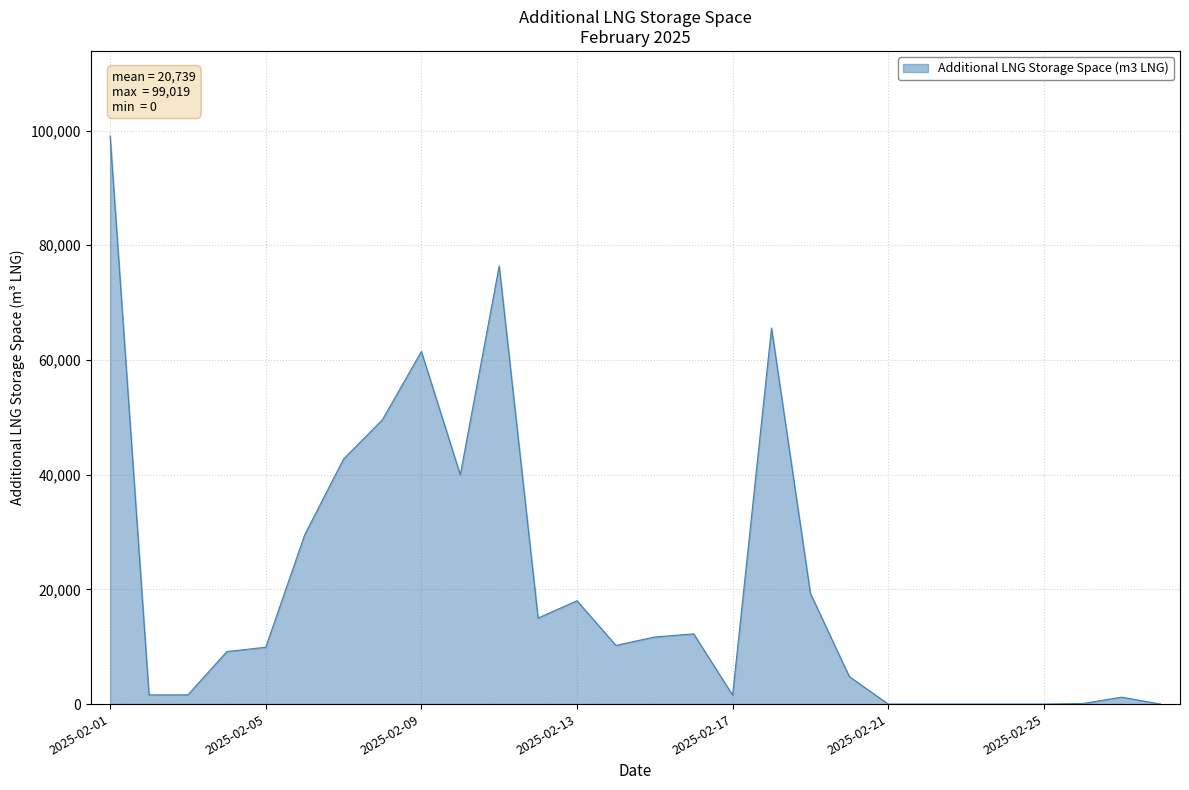

Does the chart display data point markers on the line(s)?

No